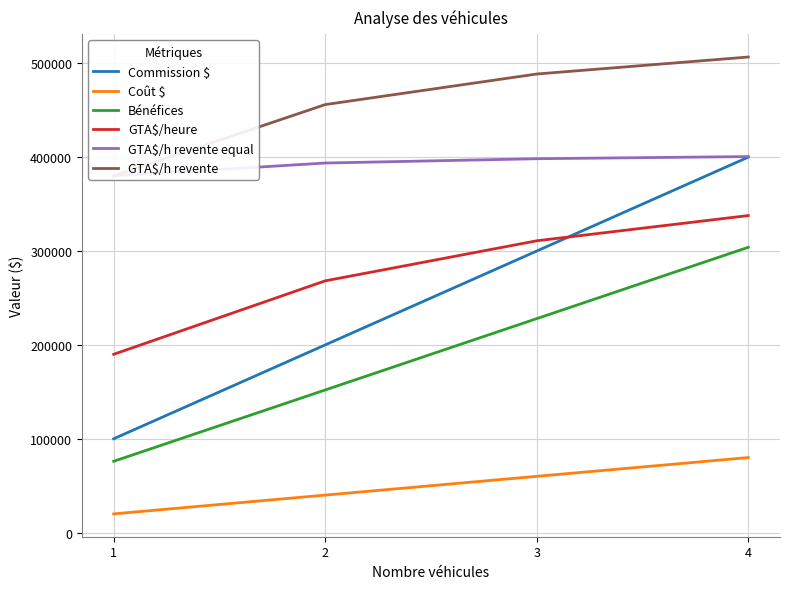

Rank the series by their maximum value, from highest to lowest.

GTA$/h revente, GTA$/h revente equal, Commission $, GTA$/heure, Bénéfices, Coût $